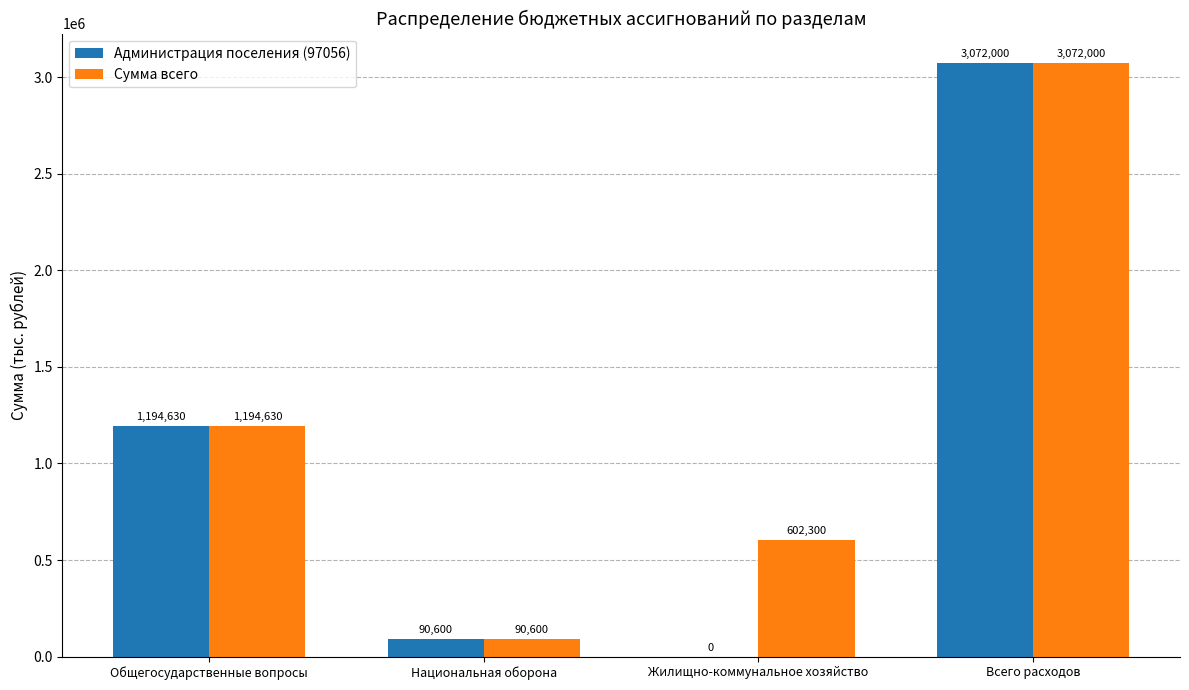

How many values in Администрация поселения (97056) are above zero?

3